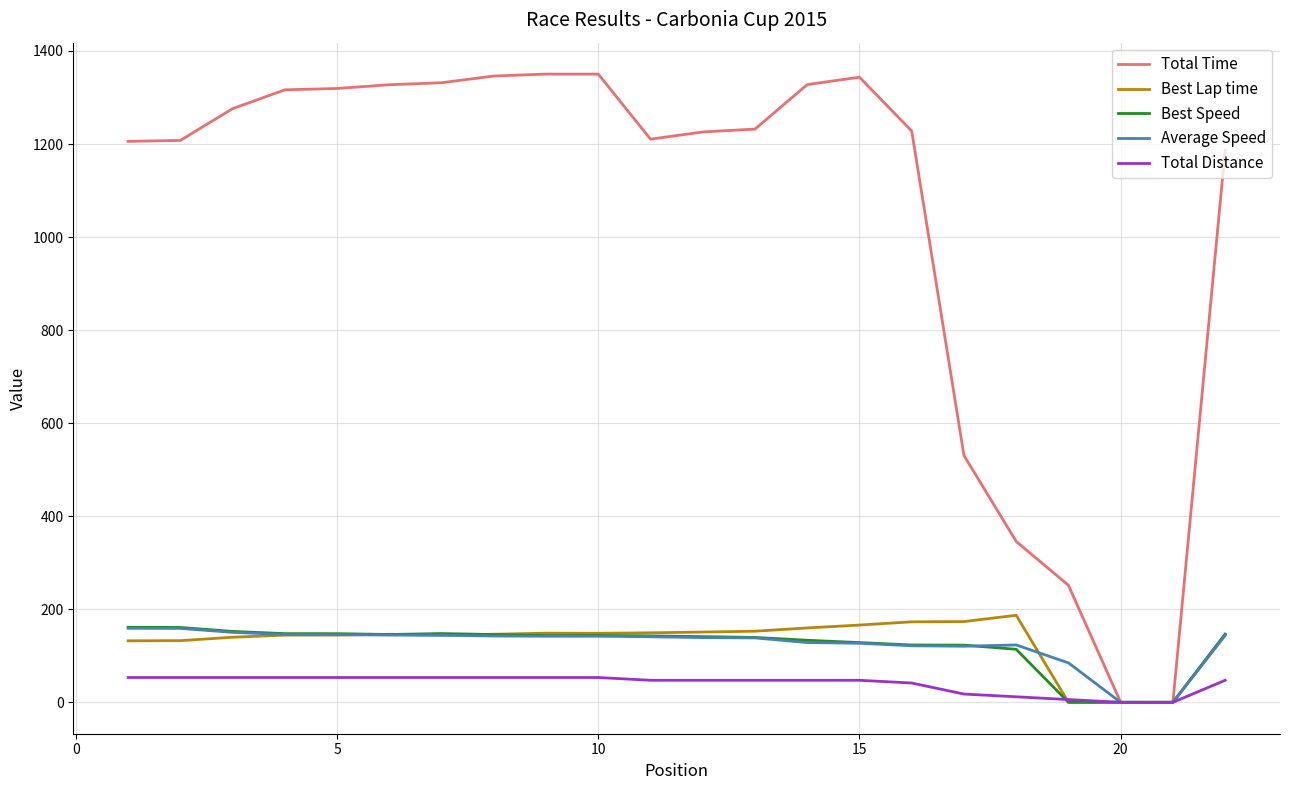

What is the highest value of the Best Lap time series?

187.1